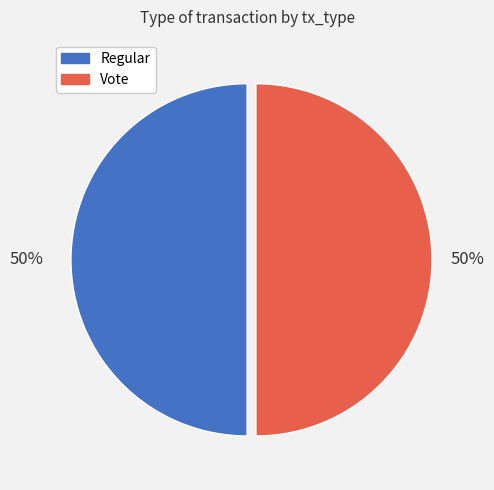

To the nearest percent, what is the average slice percentage?

50%